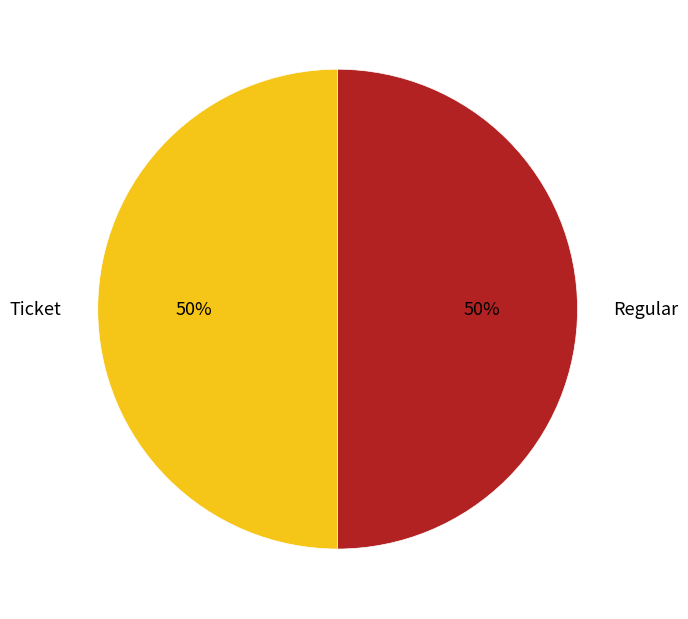

To the nearest percent, what is the combined percentage of Regular and Ticket?

100%